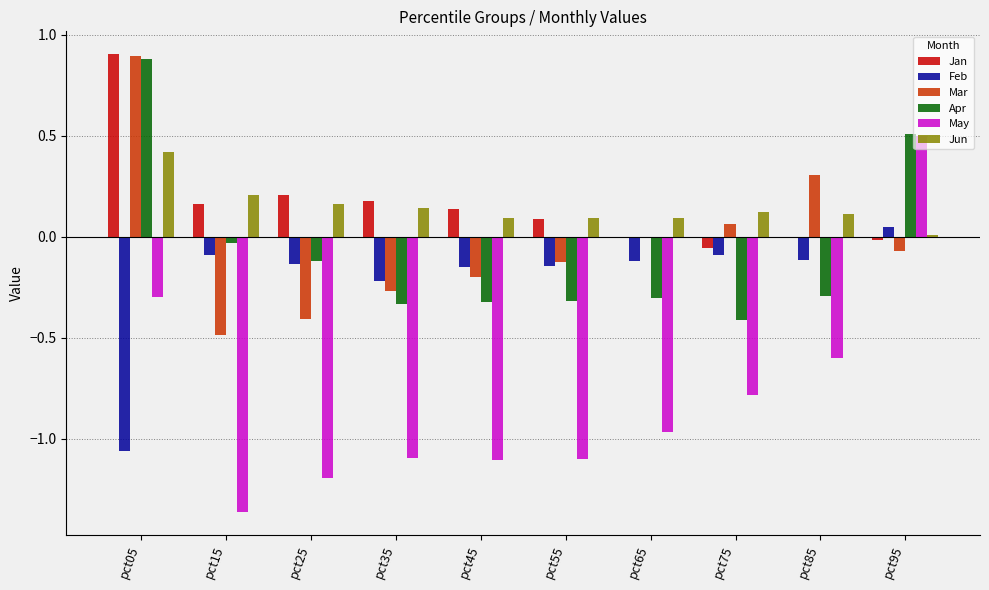

What is the spread (max minus min) of values at pct35?

1.3